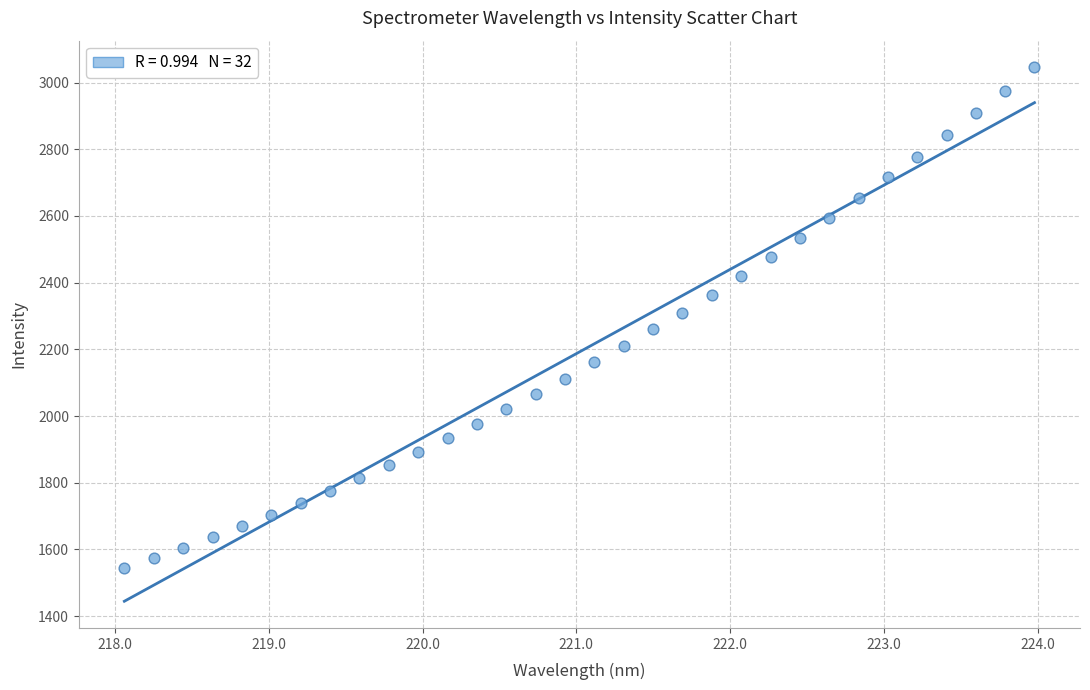

What is the range of X values (max minus min)?

5.9